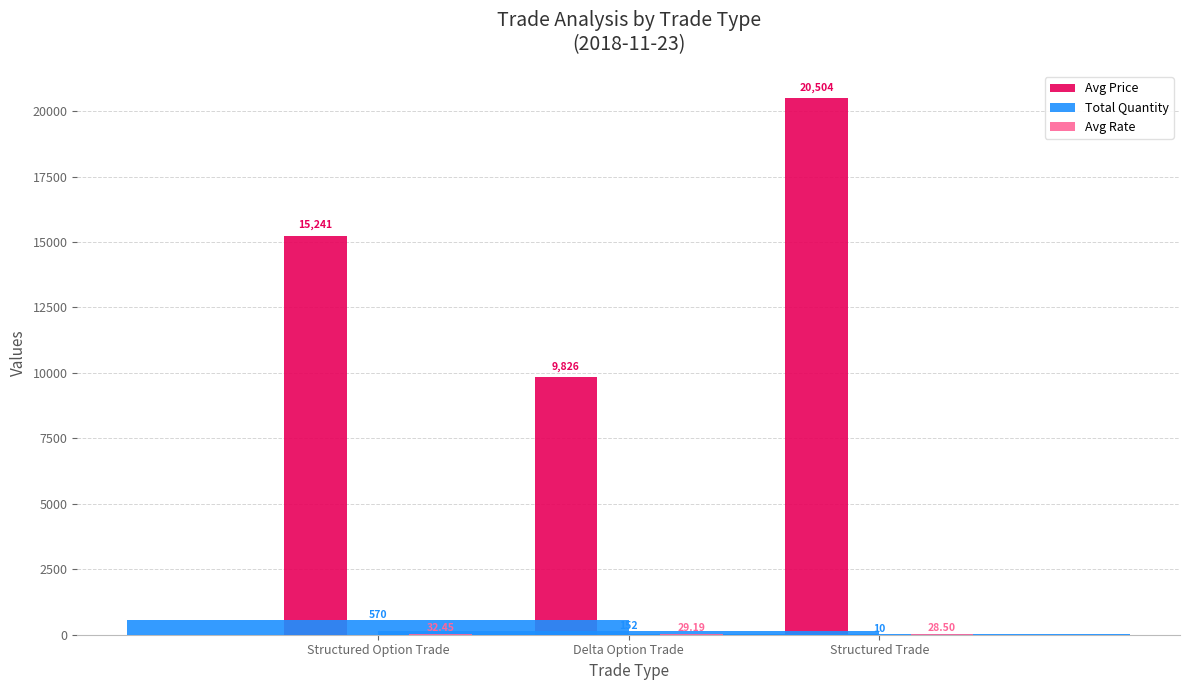

What position from the left is Delta Option Trade?

2